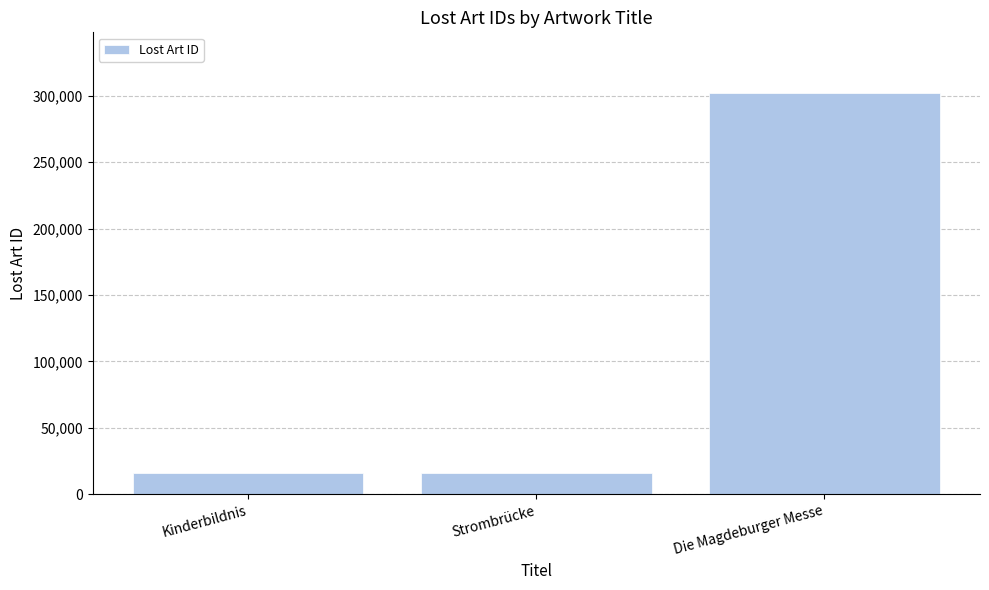

True or false: the data shows 28472 at Kinderbildnis.

False